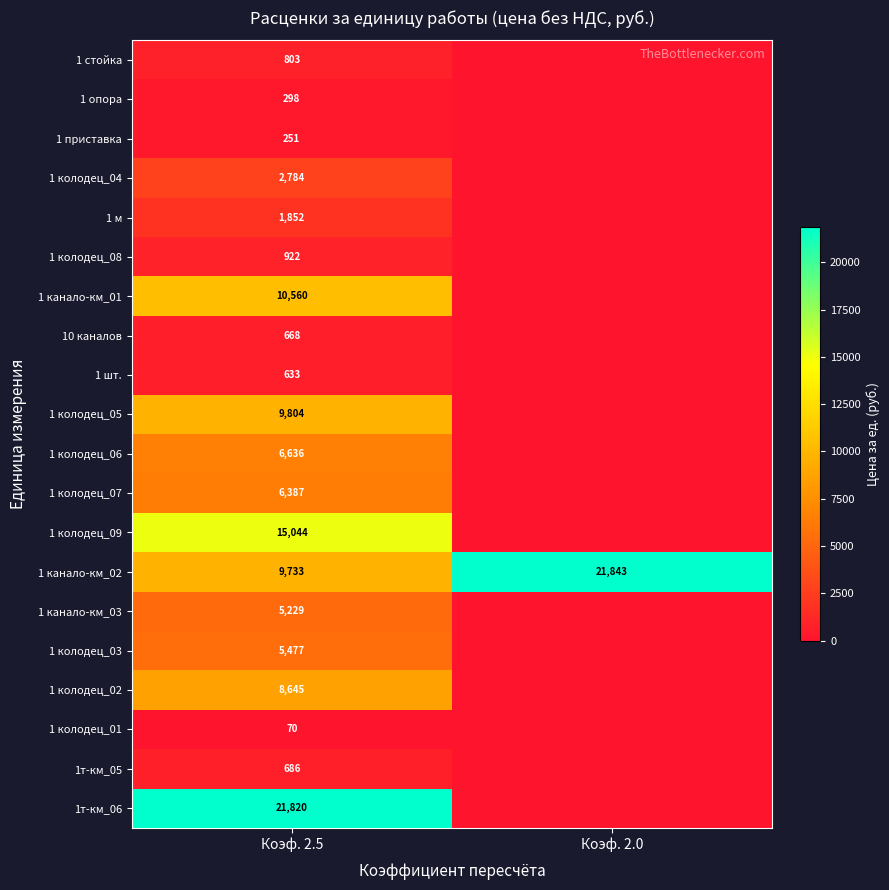

What is the difference between the maximum and minimum values in the 1 канало-км_02 series?

12110